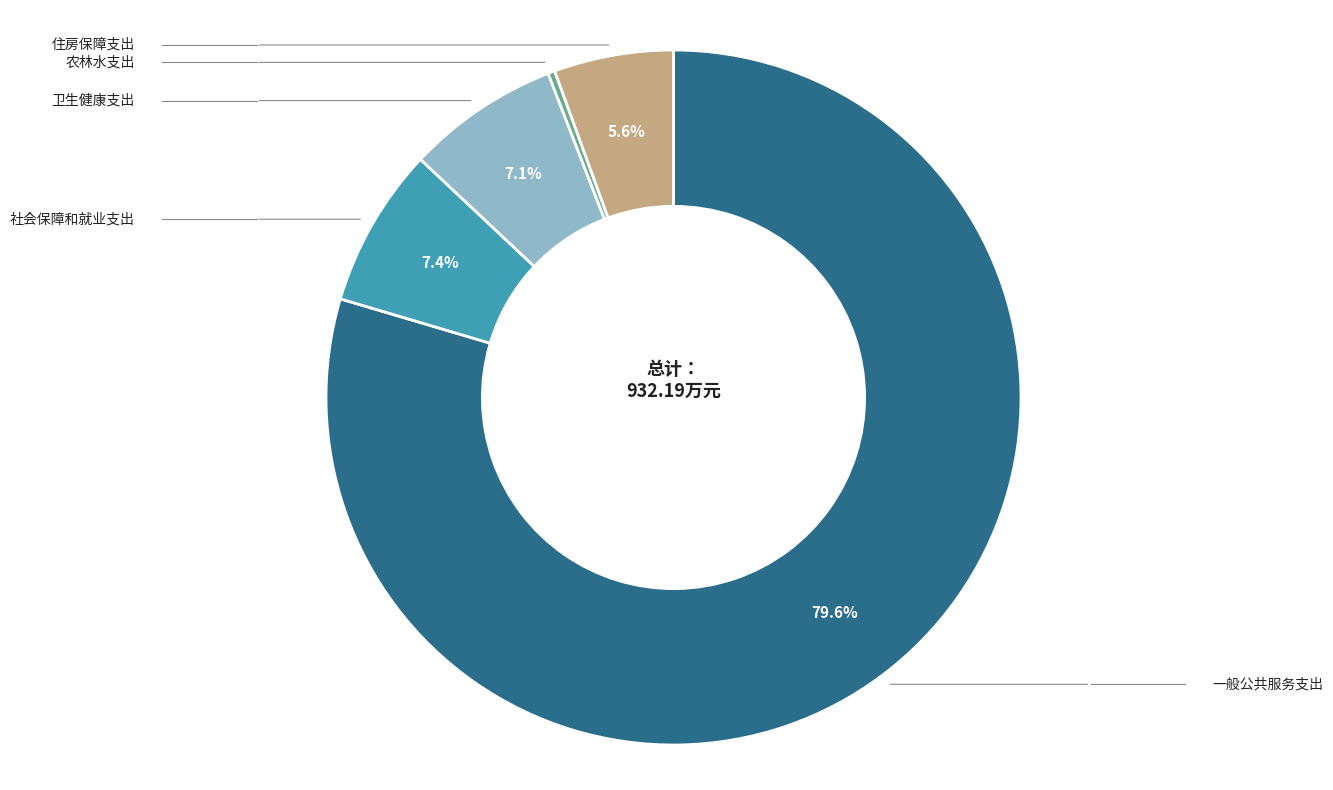

Does any single category account for the majority?

Yes